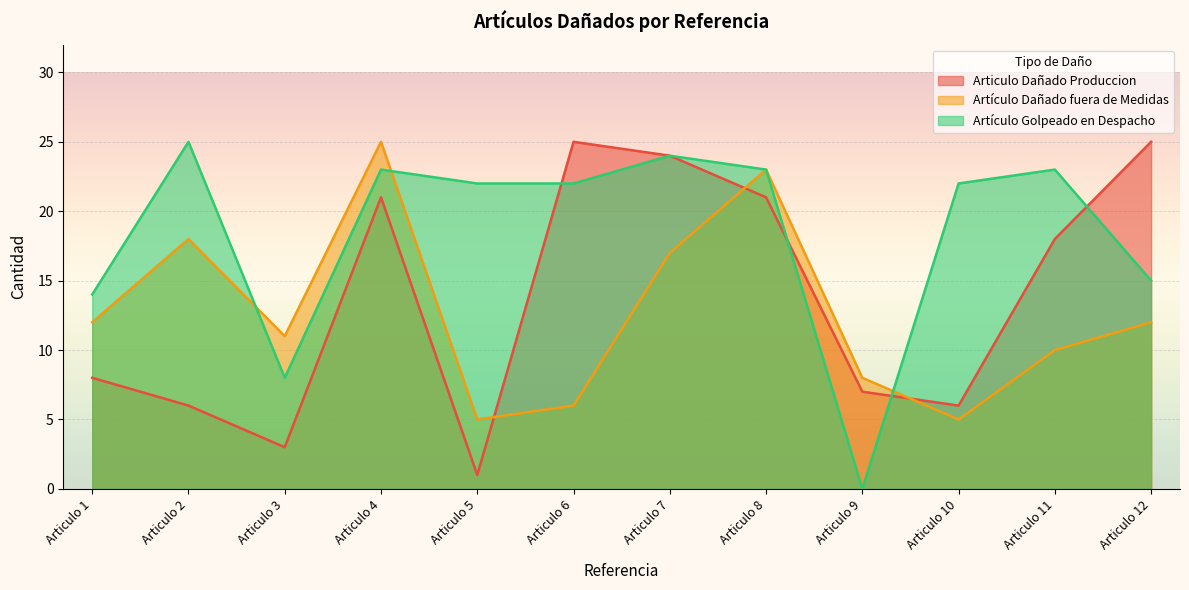

At which category is the sum across all series the highest?

Articulo 4